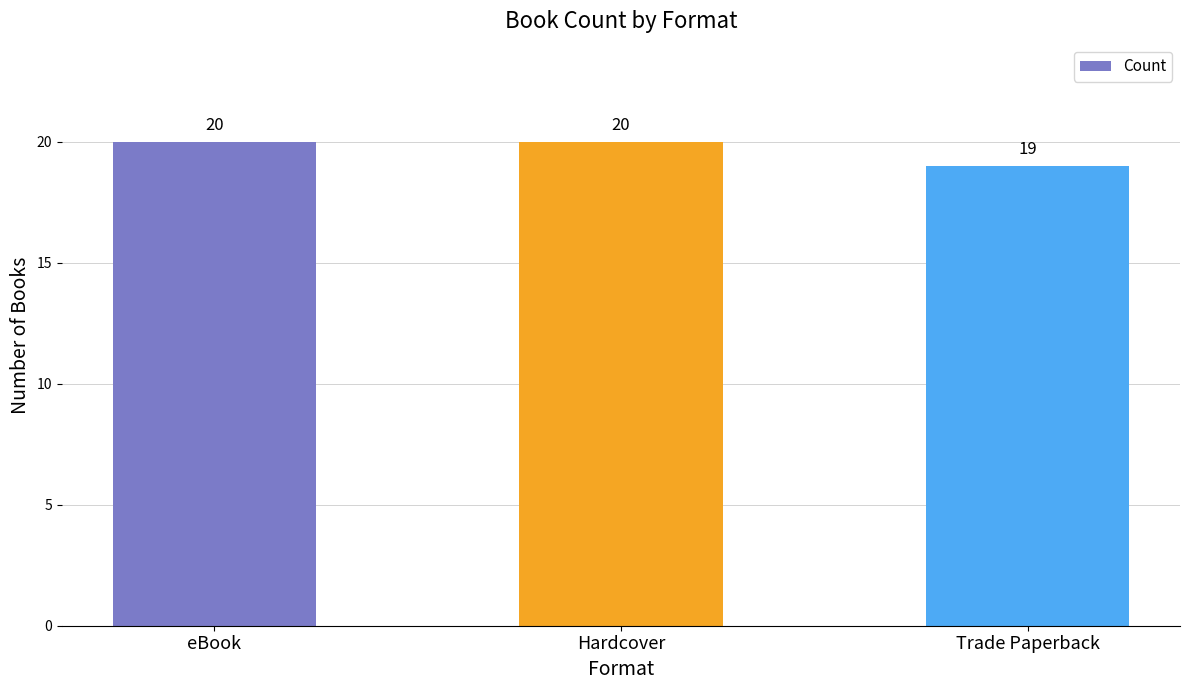

What is the difference between the maximum and minimum values?

1